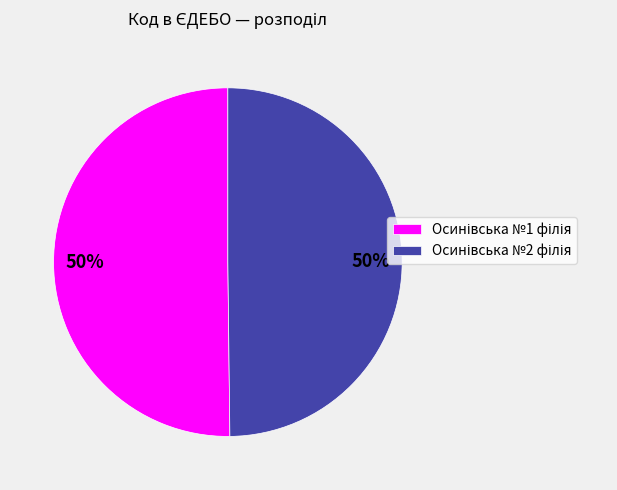

To the nearest percent, what is the average slice percentage?

50%